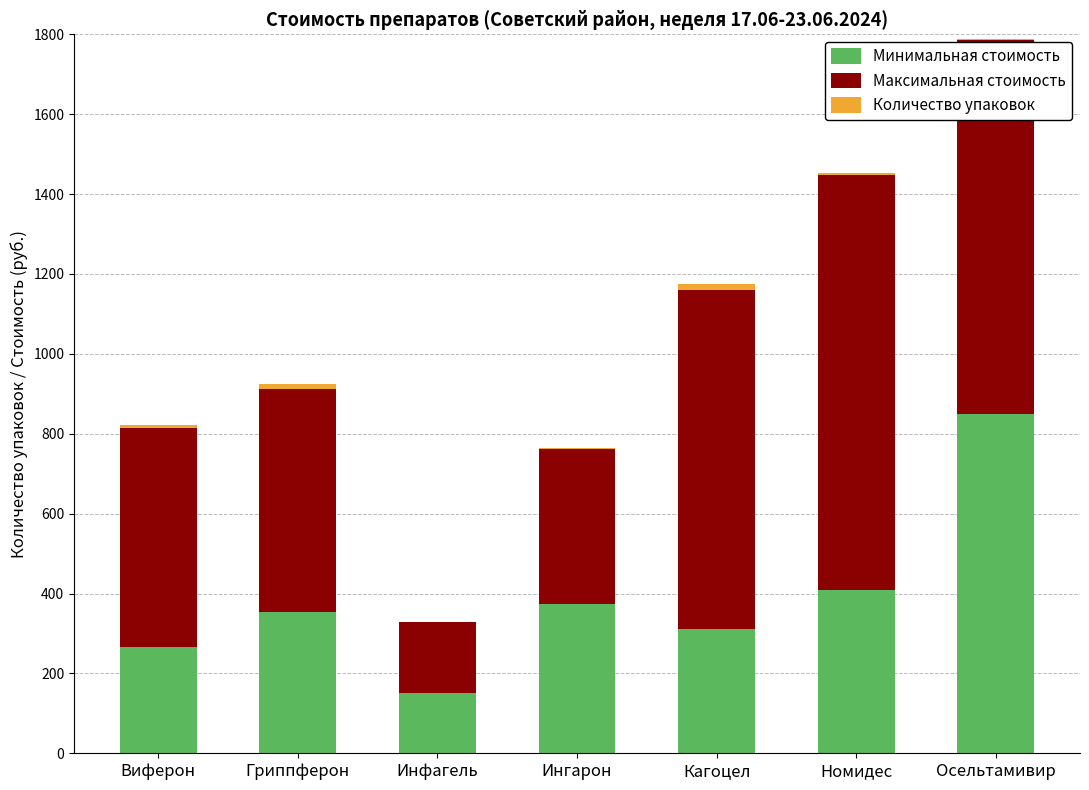

True or false: Минимальная стоимость has a value of 148.7 at Ингарон.

False